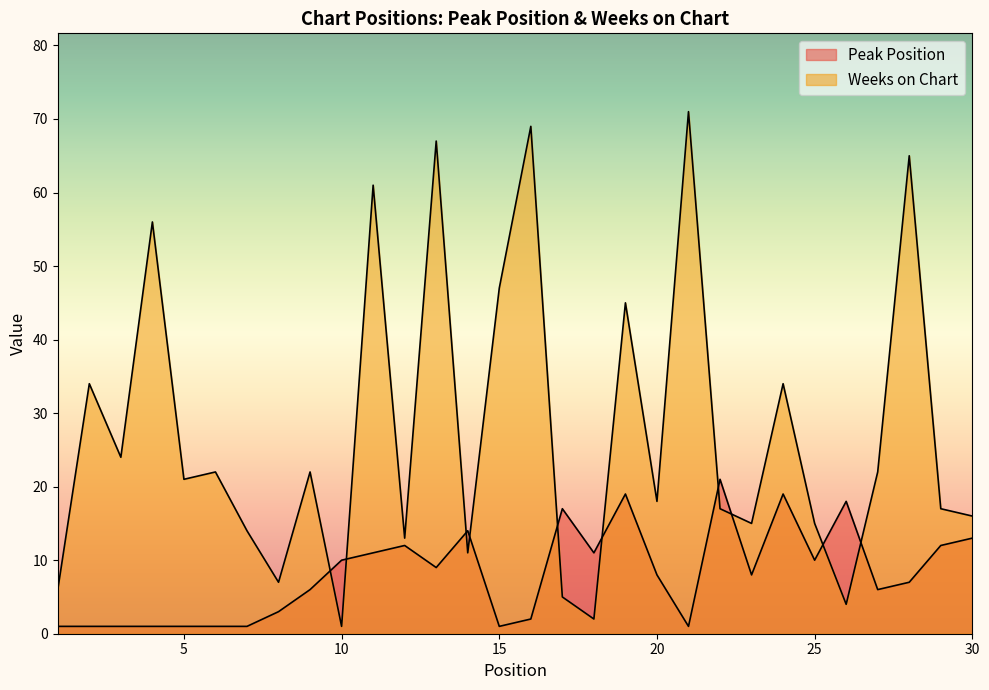

Does the chart have visible grid lines?

No